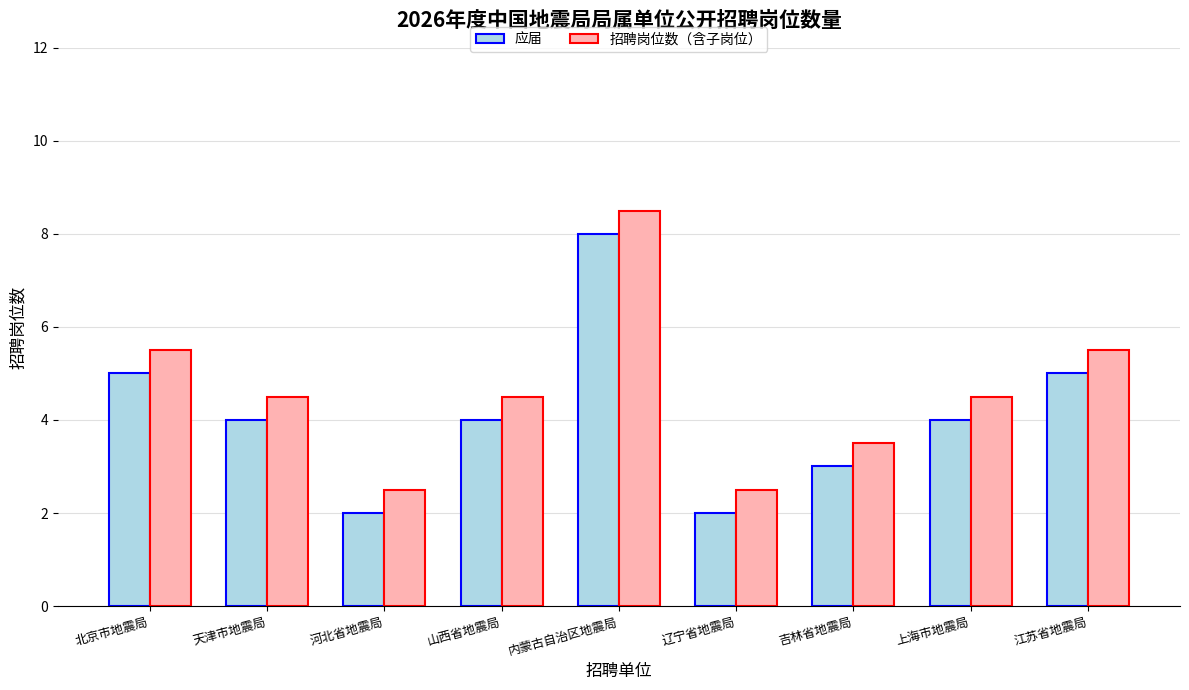

What is the difference between the highest and lowest values at 内蒙古自治区地震局?

0.5